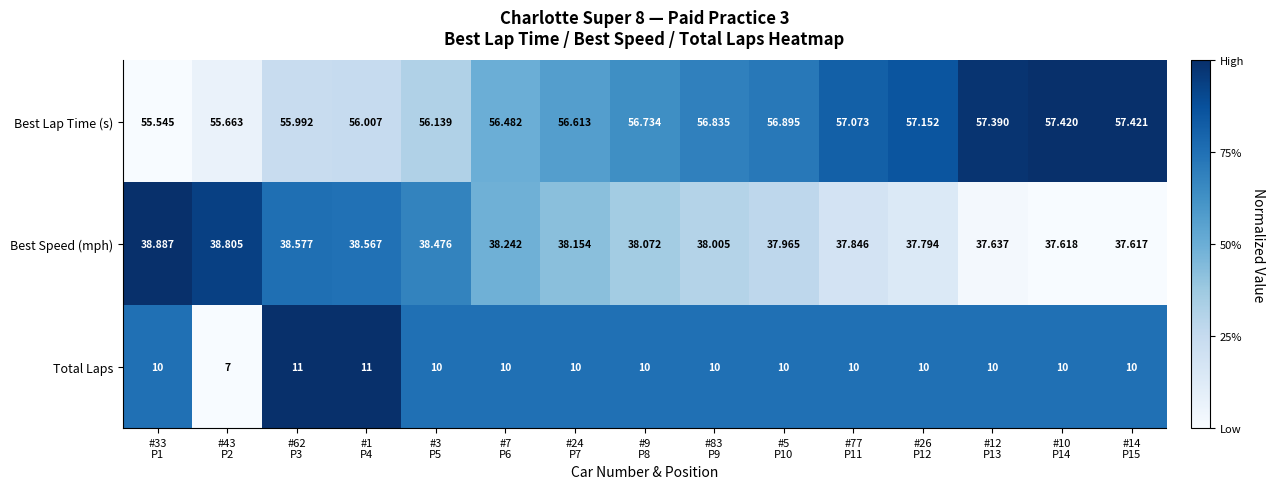

Rank the series by their maximum value, from lowest to highest.

Total Laps, Best Speed (mph), Best Lap Time (s)